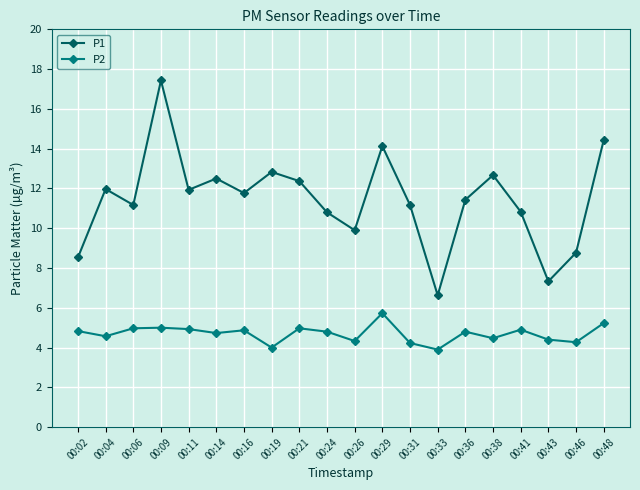

What is the sum of all P1 values?

228.6